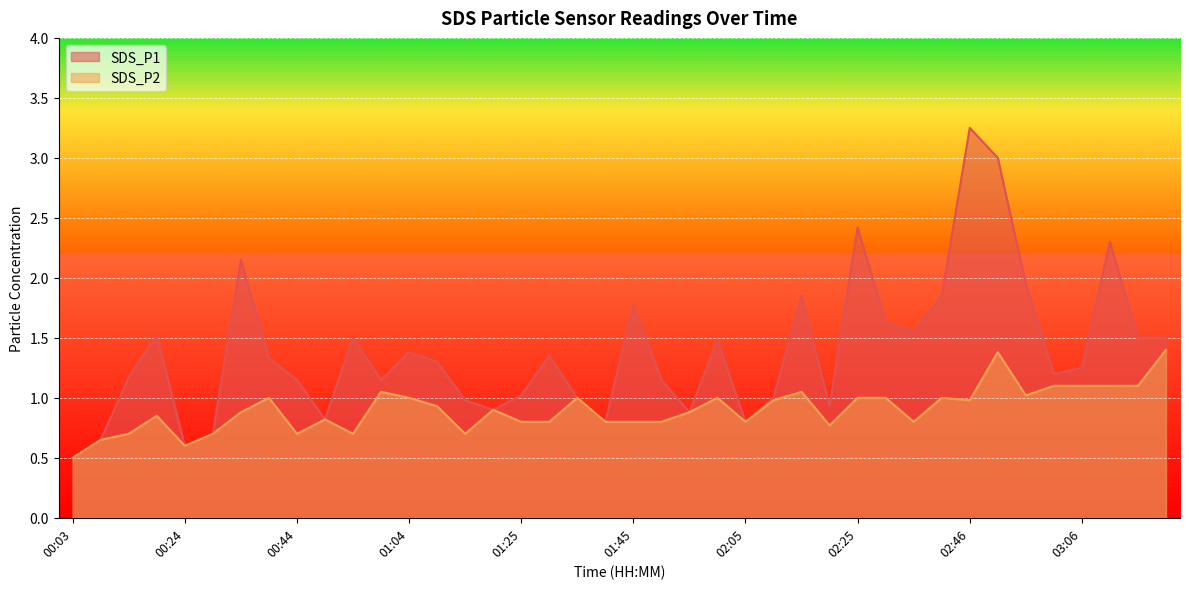

Reading left to right, what are all the values shown in this chart?

SDS_P1: 00:03=0.5	00:08=0.7	00:13=1.2	00:18=1.5	00:24=0.6	00:29=0.7	00:34=2.1	00:39=1.3	00:44=1.1	00:49=0.8	00:54=1.5	00:59=1.1	01:04=1.4	01:09=1.3	01:14=1.0	01:20=0.9	01:25=1.0	01:30=1.4	01:35=1.0	01:40=0.8	01:45=1.8	01:50=1.1	01:55=0.9	02:00=1.5	02:05=0.8	02:10=1.0	02:15=1.9	02:20=0.9	02:25=2.4	02:31=1.6	02:36=1.6	02:41=1.9	02:46=3.2	02:51=3.0	02:56=1.9	03:01=1.2	03:06=1.2	03:11=2.3	03:16=1.5	03:21=1.5
SDS_P2: 00:03=0.5	00:08=0.7	00:13=0.7	00:18=0.8	00:24=0.6	00:29=0.7	00:34=0.9	00:39=1.0	00:44=0.7	00:49=0.8	00:54=0.7	00:59=1.1	01:04=1.0	01:09=0.9	01:14=0.7	01:20=0.9	01:25=0.8	01:30=0.8	01:35=1.0	01:40=0.8	01:45=0.8	01:50=0.8	01:55=0.9	02:00=1.0	02:05=0.8	02:10=1.0	02:15=1.1	02:20=0.8	02:25=1.0	02:31=1.0	02:36=0.8	02:41=1.0	02:46=1.0	02:51=1.4	02:56=1.0	03:01=1.1	03:06=1.1	03:11=1.1	03:16=1.1	03:21=1.4